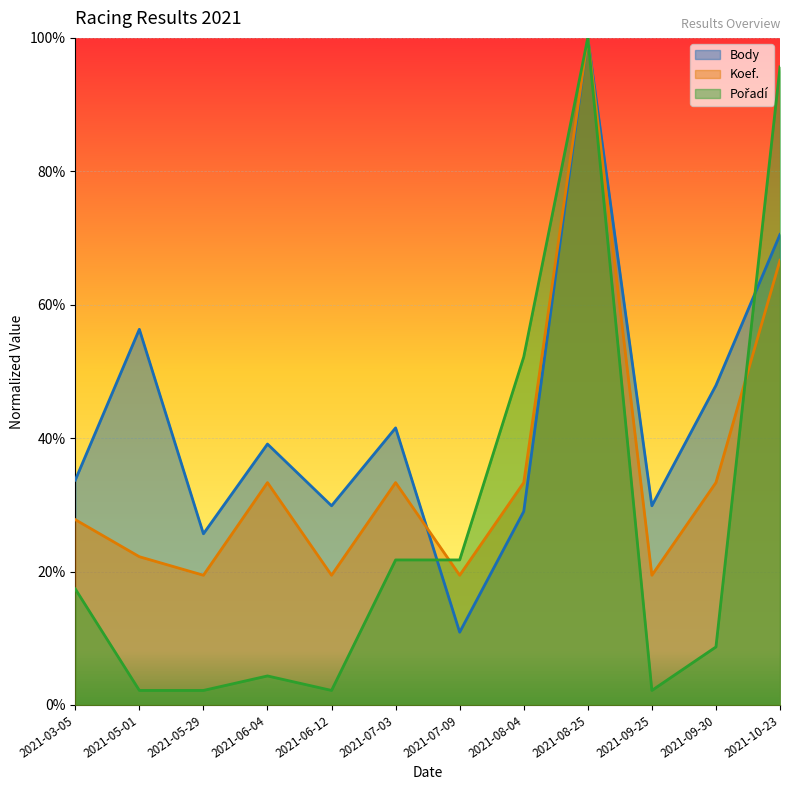

At how many categories does at least one series exceed 0?

12